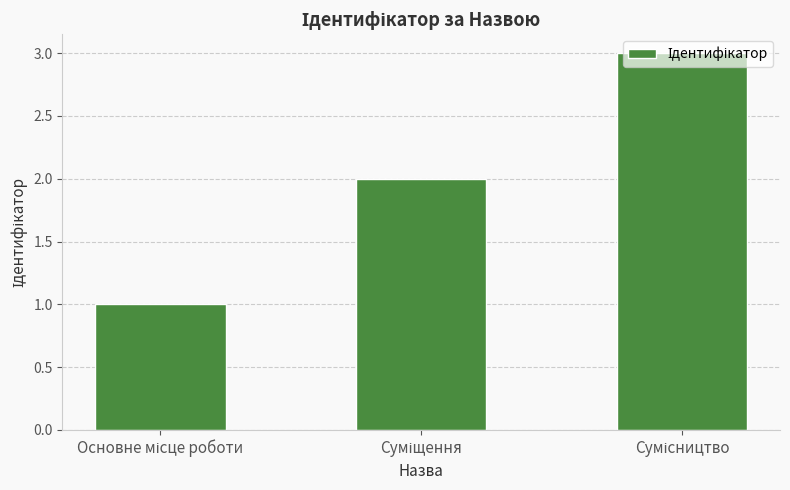

What is the maximum value shown in the chart?

3